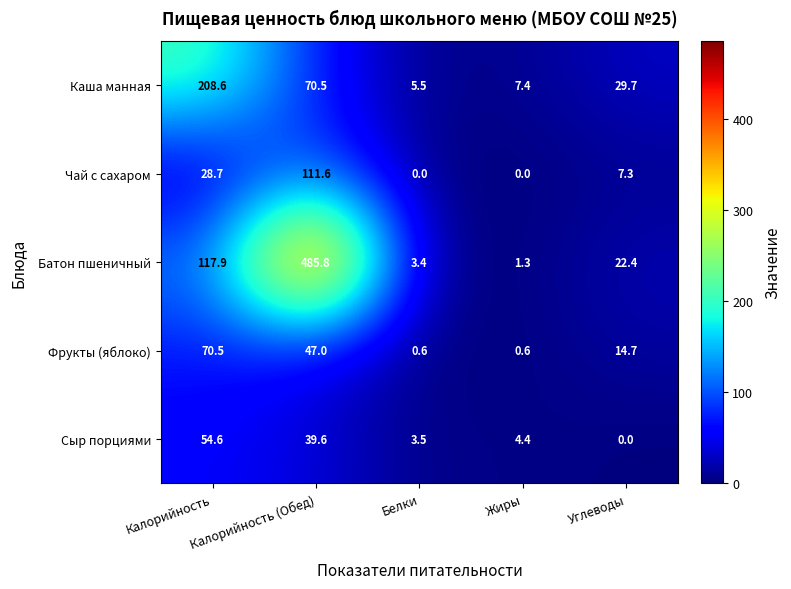

What is the spread (max minus min) of values at Углеводы?

29.7